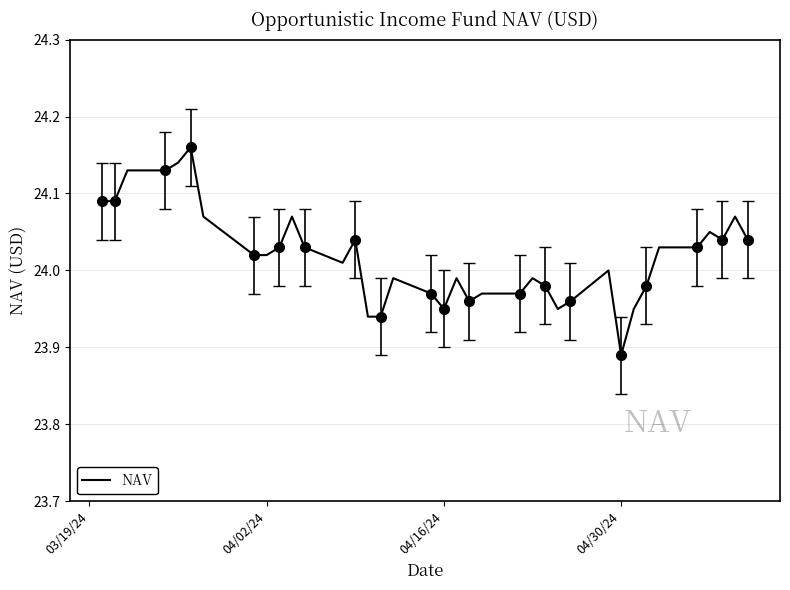

What is the smallest value displayed?

23.9